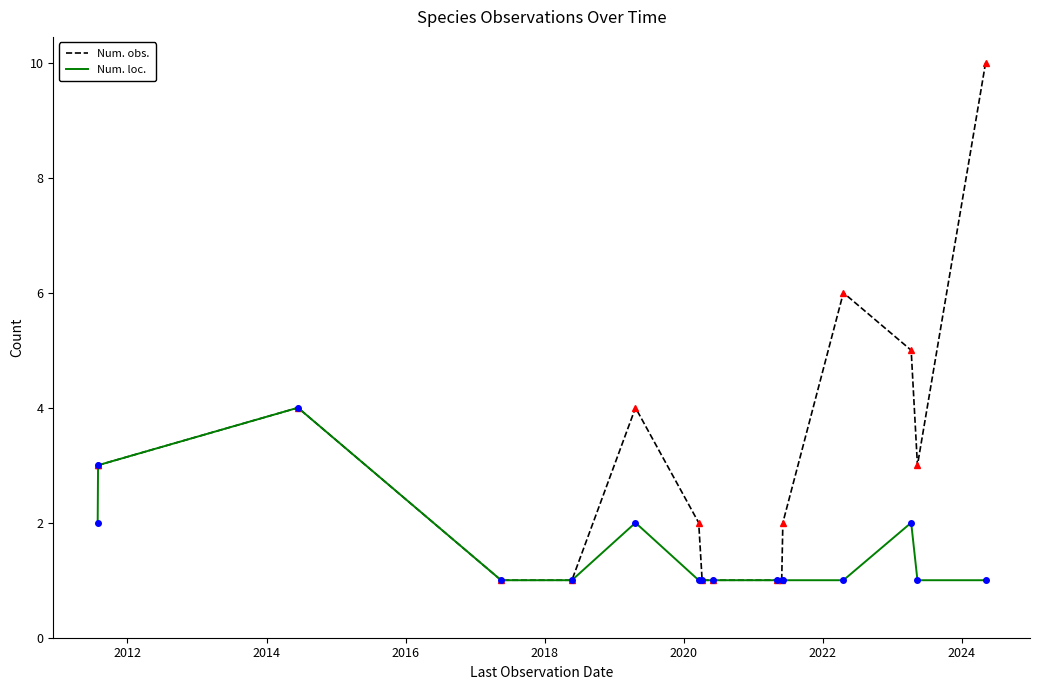

What is the maximum value shown in the chart?

10